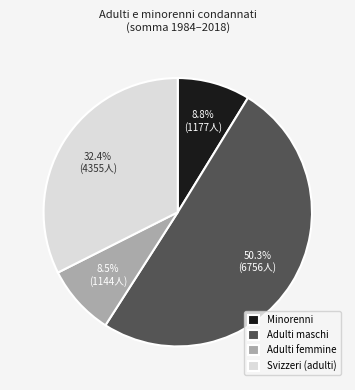

What is the majority slice?

Adulti maschi